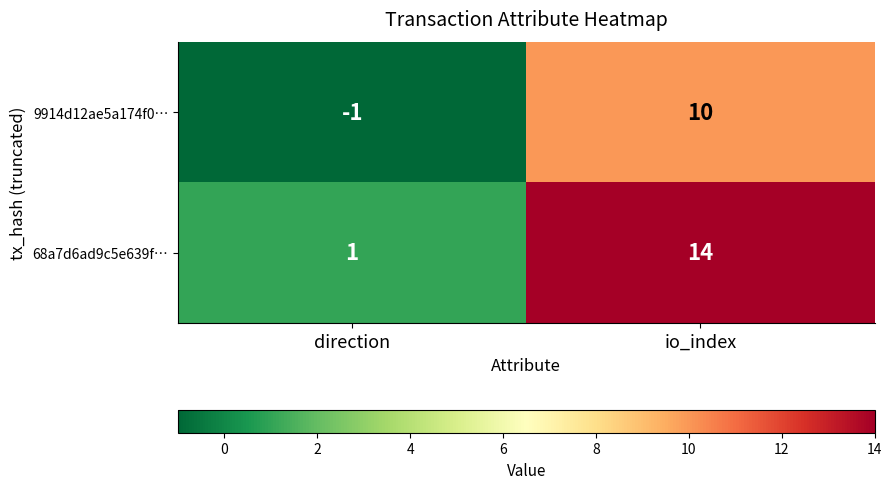

Rank the series by their maximum value, from highest to lowest.

68a7d6ad9c5e639f…, 9914d12ae5a174f0…